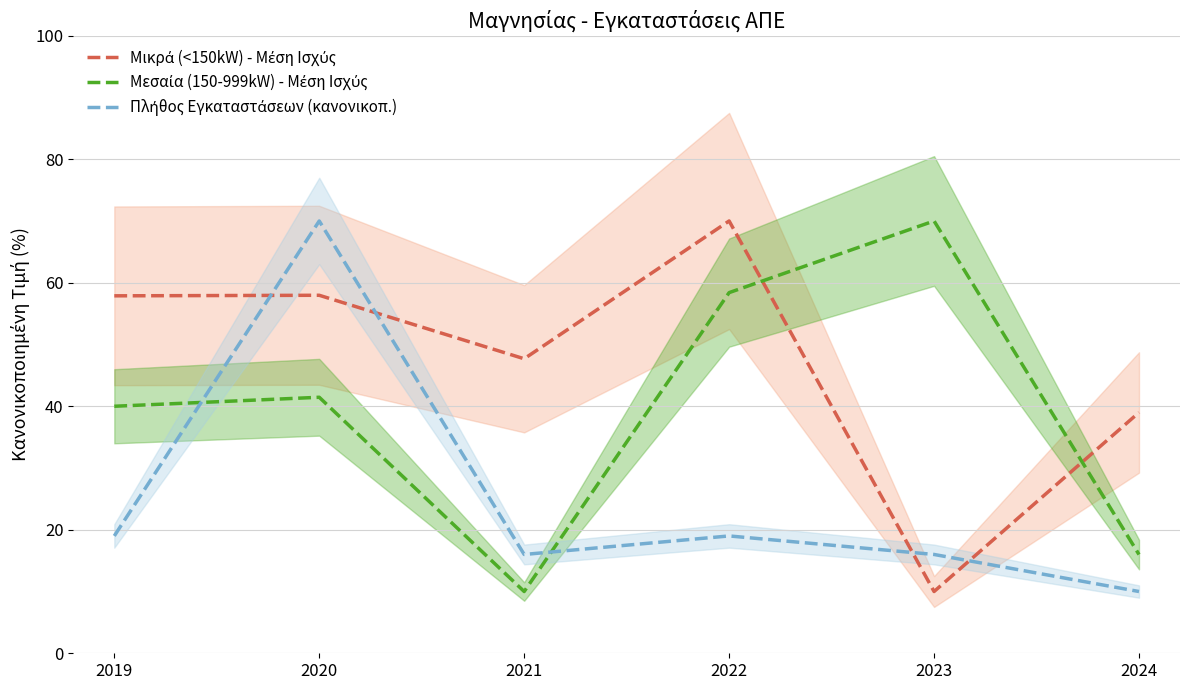

Reading left to right, list all the values displayed in this chart.

Μικρά (<150kW) - Μέση Ισχύς: 2019=57.9	2020=58.0	2021=47.7	2022=70.0	2023=10.0	2024=39.0
Μεσαία (150-999kW) - Μέση Ισχύς: 2019=40.0	2020=41.5	2021=10.0	2022=58.4	2023=70.0	2024=16.0
Πλήθος Εγκαταστάσεων (κανονικοπ.): 2019=19.0	2020=70.0	2021=16.0	2022=19.0	2023=16.0	2024=10.0